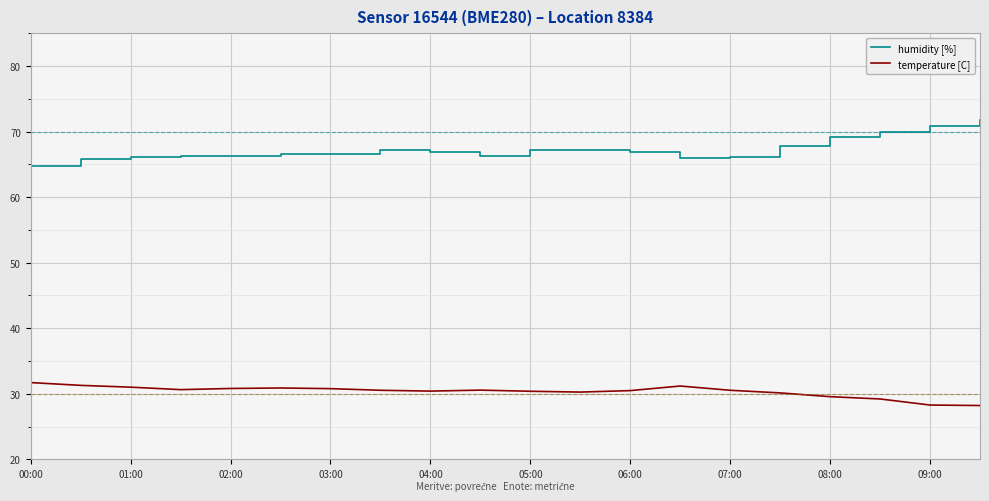

True or false: temperature [C] and humidity [%] intersect in this chart.

False